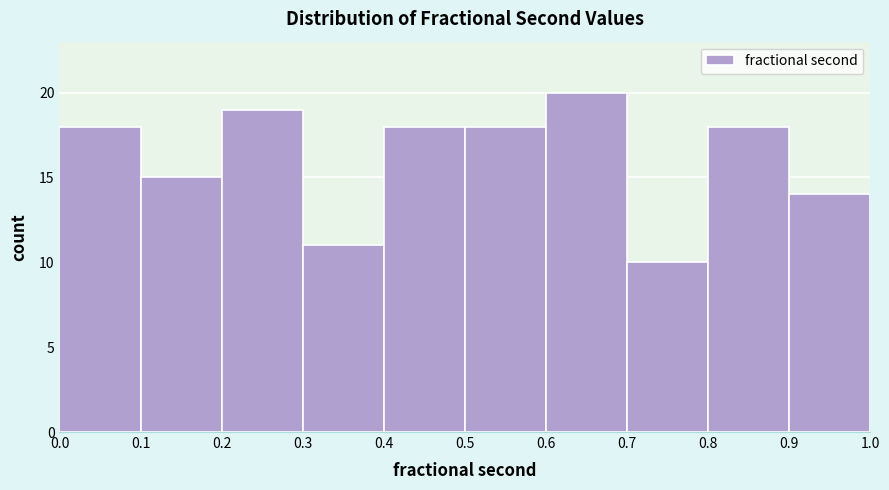

Reading left to right, transcribe this chart: for each bar, give the range it covers on the x-axis and its height. The values are not printed on the chart, so give them approximately, as read against the axis.

0.0 to 0.1: 18
0.1 to 0.2: 15
0.2 to 0.3: 19
0.3 to 0.4: 11
0.4 to 0.5: 18
0.5 to 0.6: 18
0.6 to 0.7: 20
0.7 to 0.8: 10
0.8 to 0.9: 18
0.9 to 1.0: 14